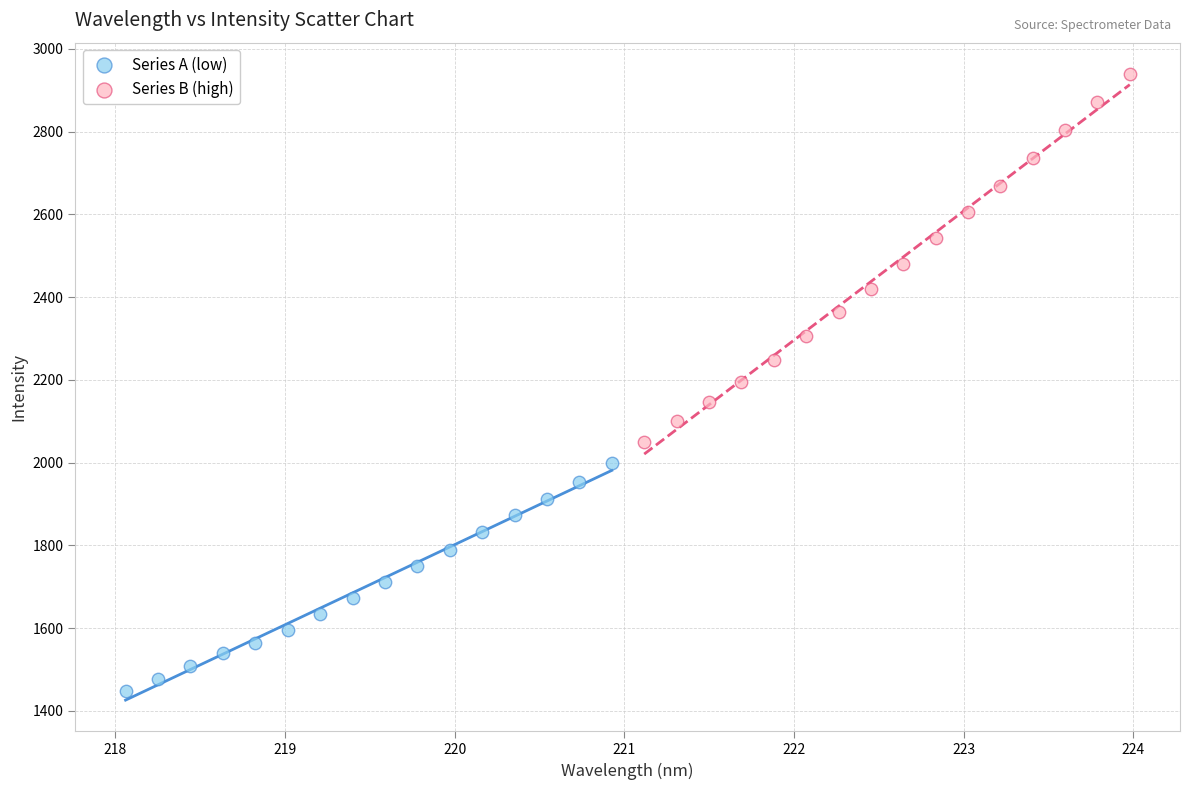

What are all the series names shown in the legend?

Series A (low), Series B (high)